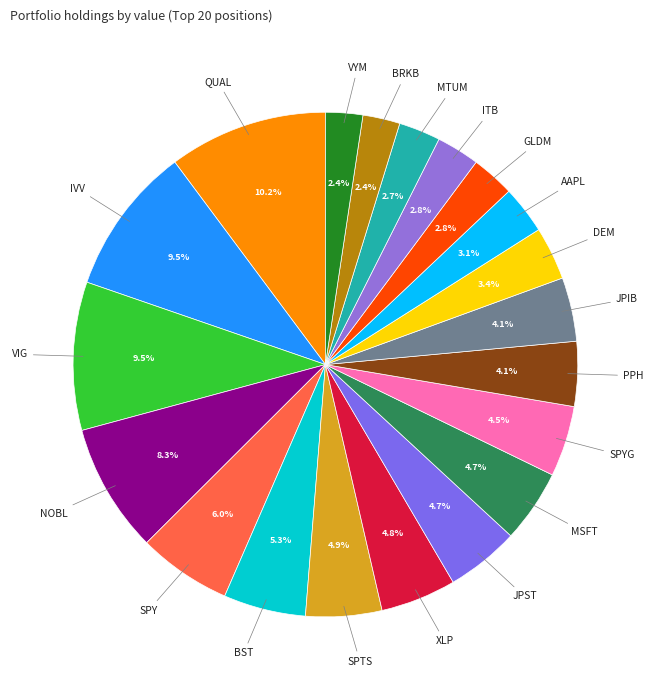

How many segments does this pie chart have?

20